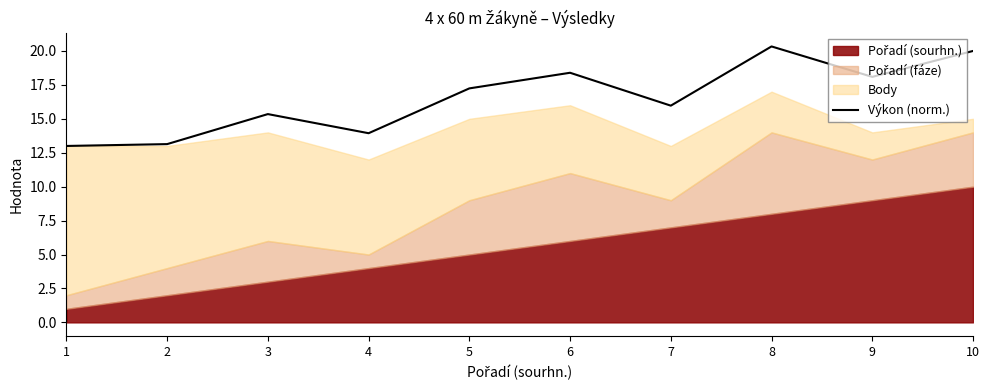

Between 5 and 8, which is larger?

8